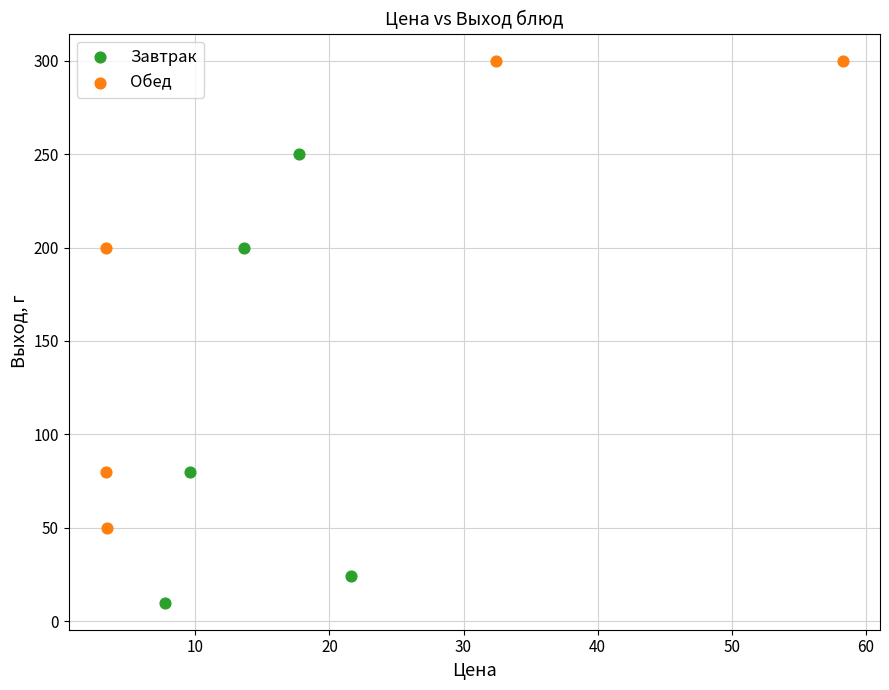

Which series contains the lowest Y value?

Завтрак